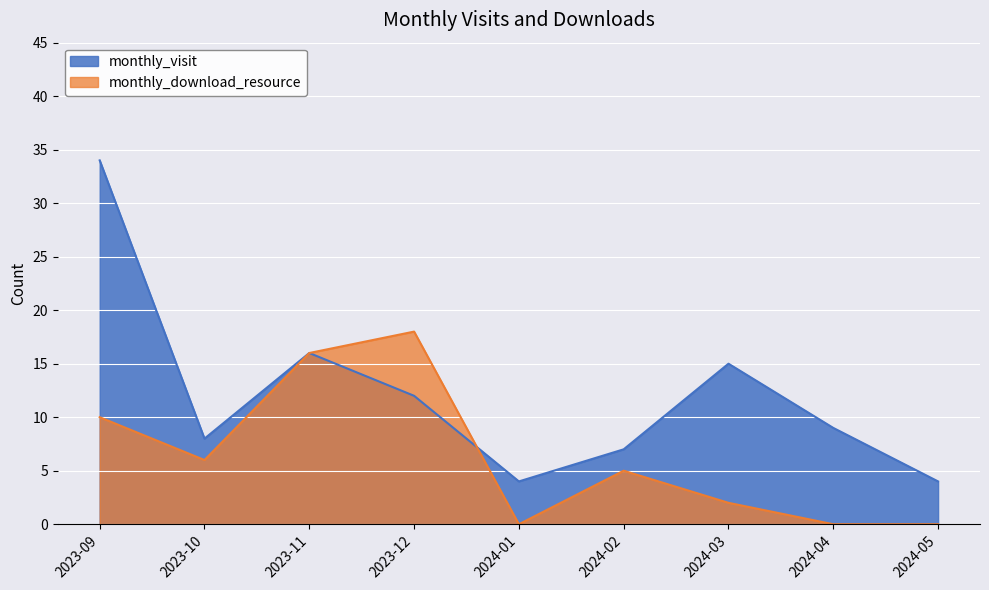

How many values in the monthly_download_resource series are below 5?

4